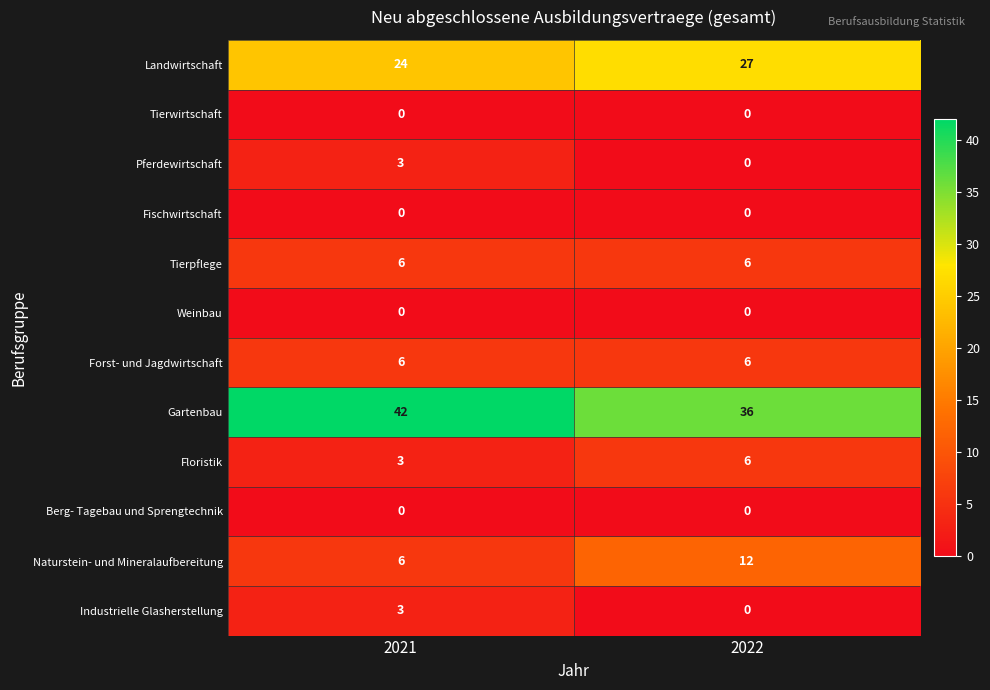

What is the sum of the Forst- und Jagdwirtschaft values at 2022 and 2021?

12